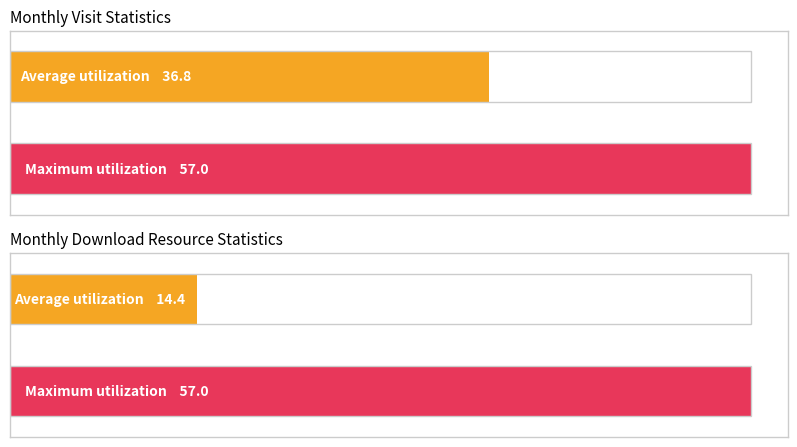

List the series in order of their peak value, lowest first.

monthly_visit, monthly_download_resource